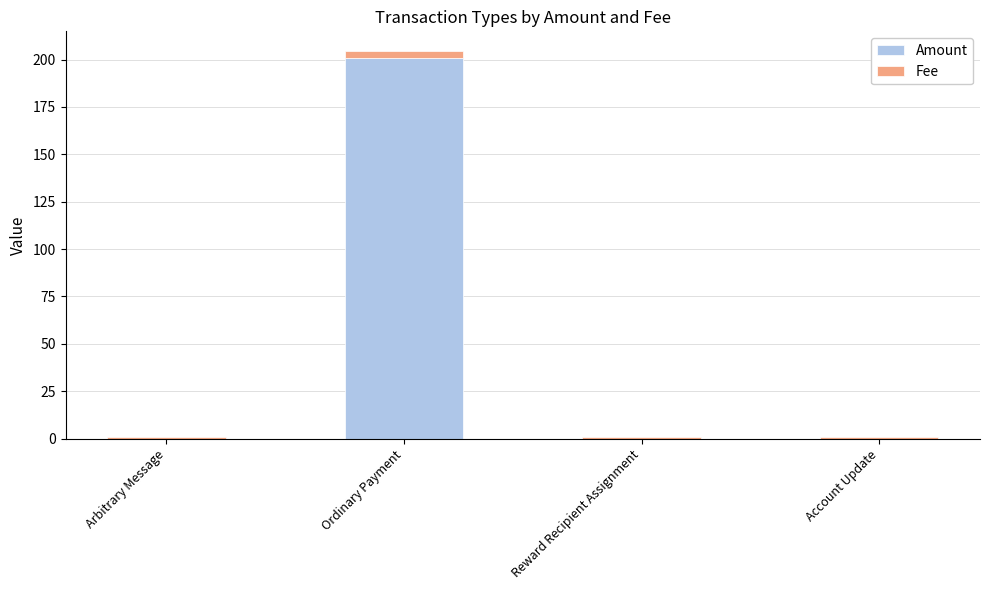

Are the bars horizontal?

No